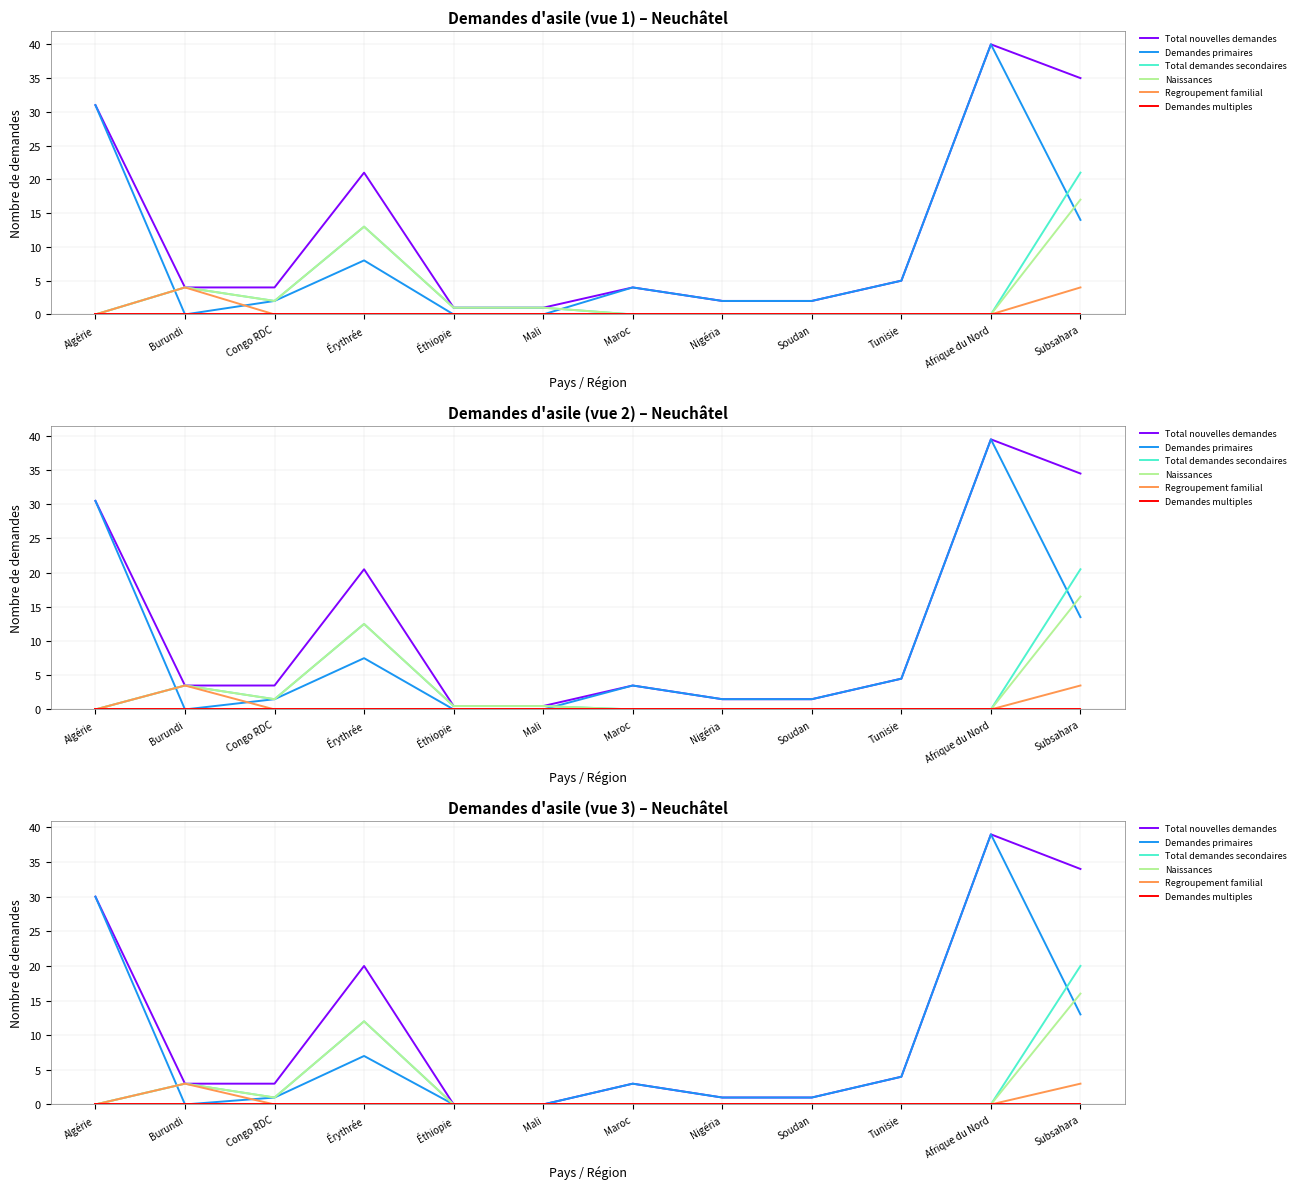

What is the difference between the maximum and minimum values in the Regroupement familial series?

3